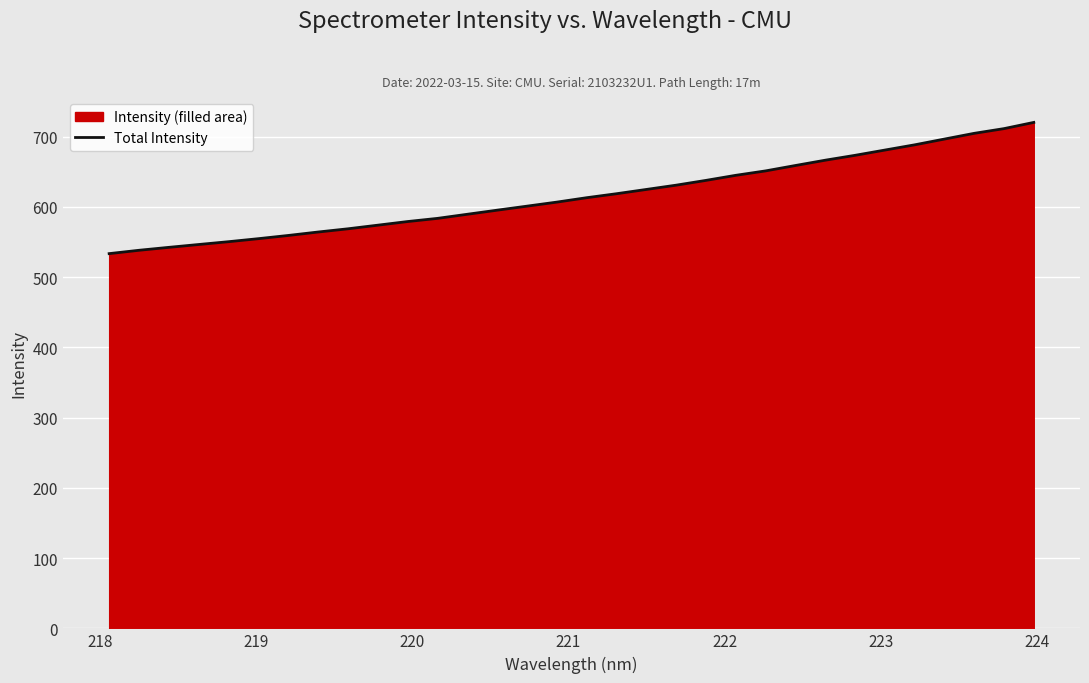

What is the maximum value shown in the chart?

720.3